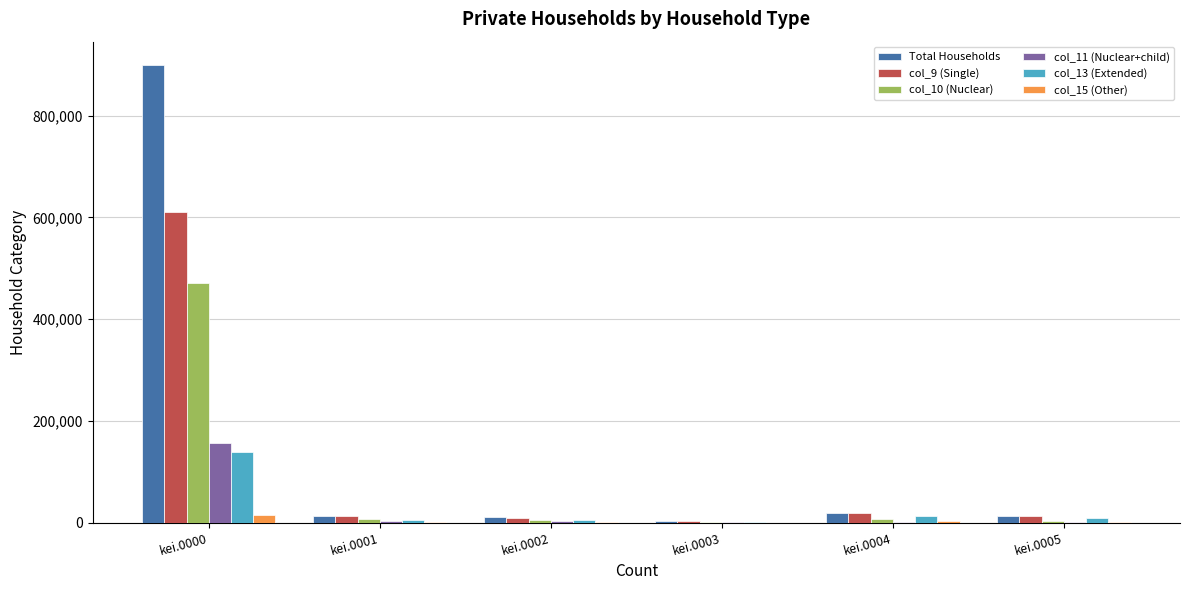

Does the chart contain stacked bars?

No